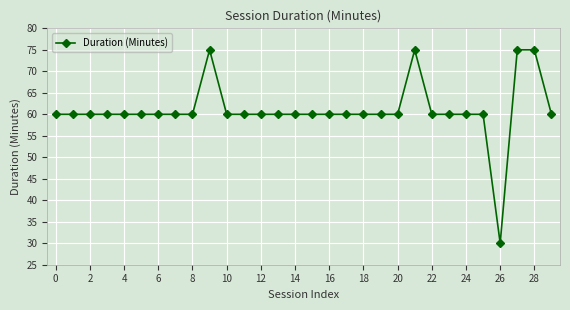

How many data points does each series have?

30